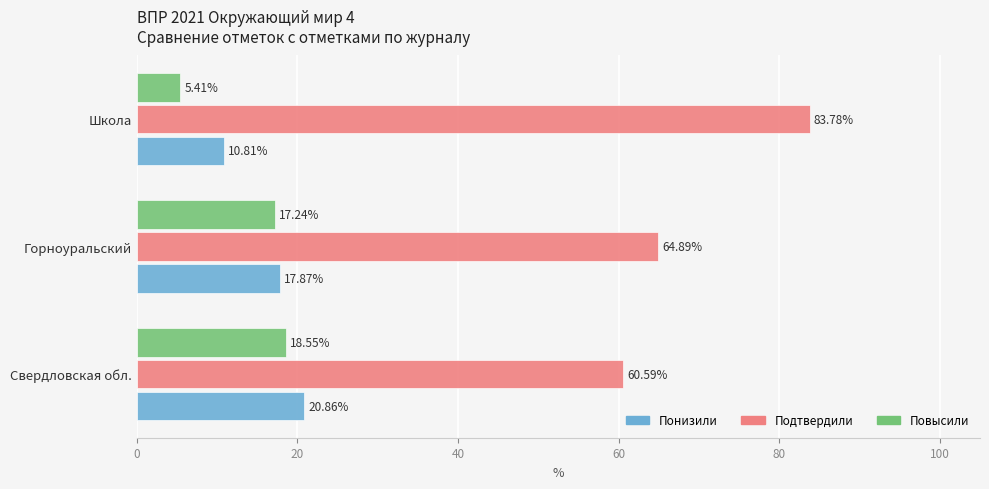

Rank the series at Школа from highest to lowest value.

Подтвердили, Понизили, Повысили